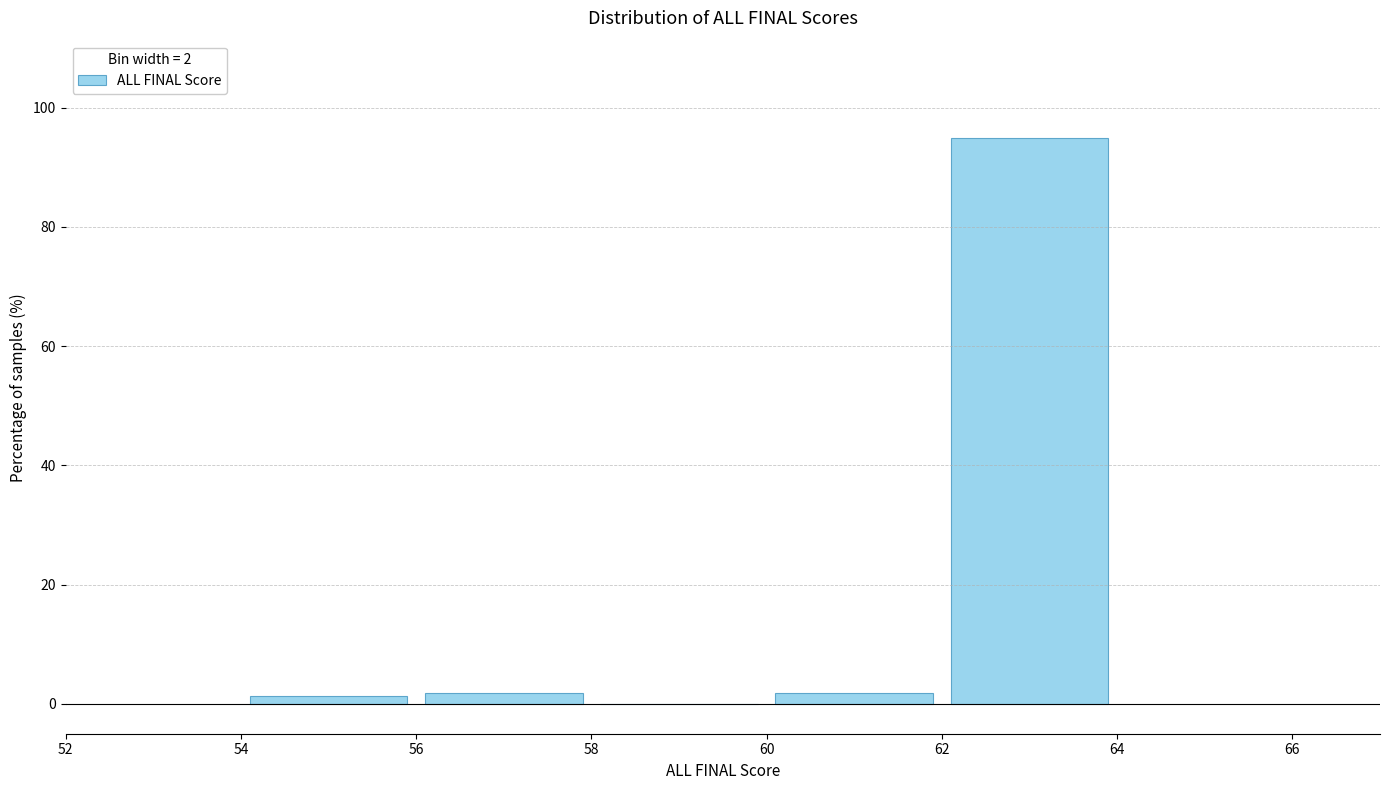

Over which range of the x-axis is the bar tallest?

62 to 64